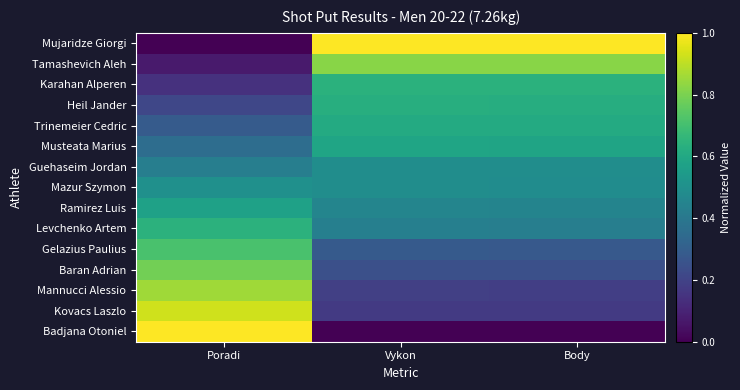

What is the difference between the highest and lowest values at Vykon?

1.0